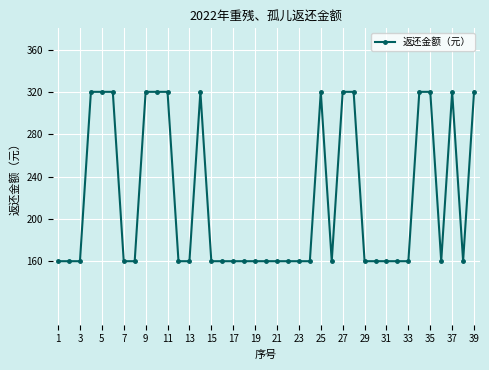

What is the value of the 18th point from the left?

160